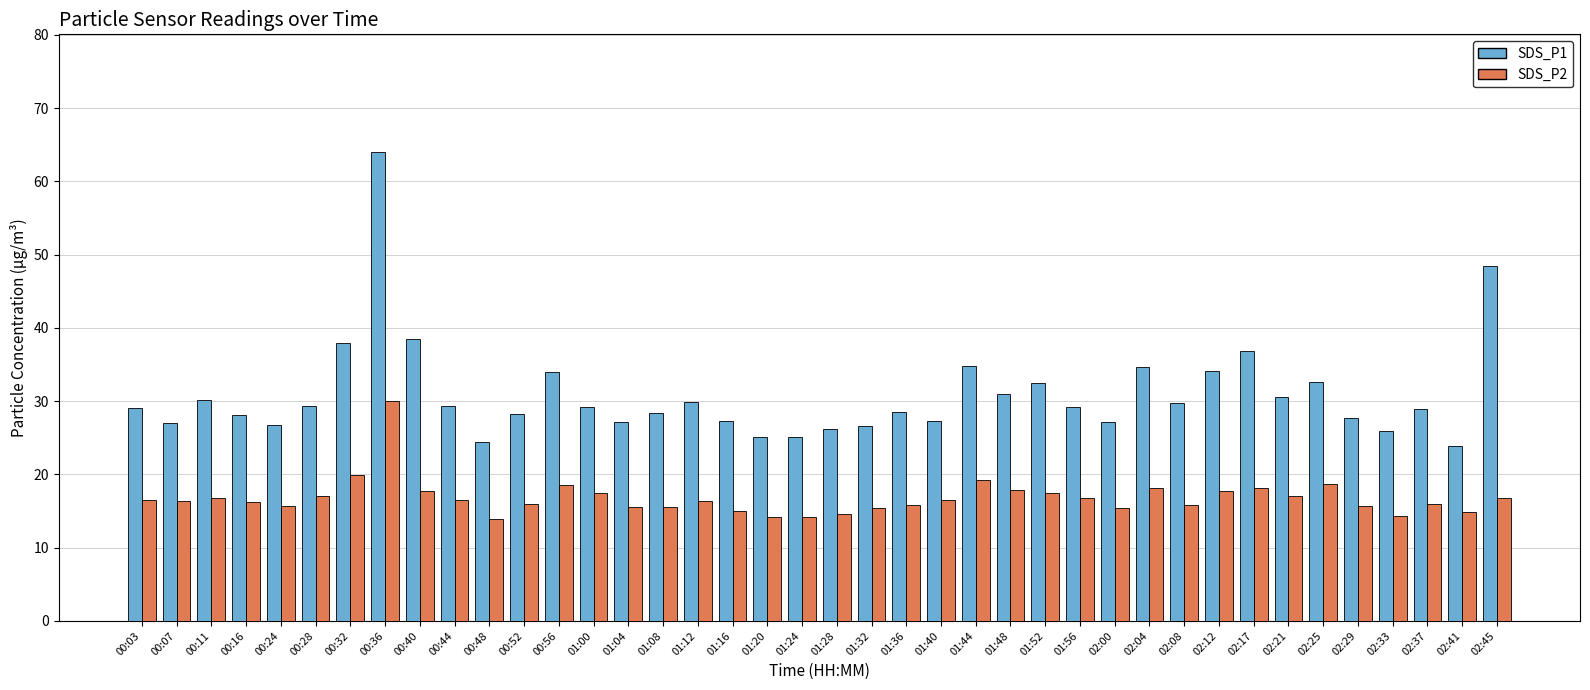

True or false: SDS_P1 has a value of 23.8 at 02:41.

True